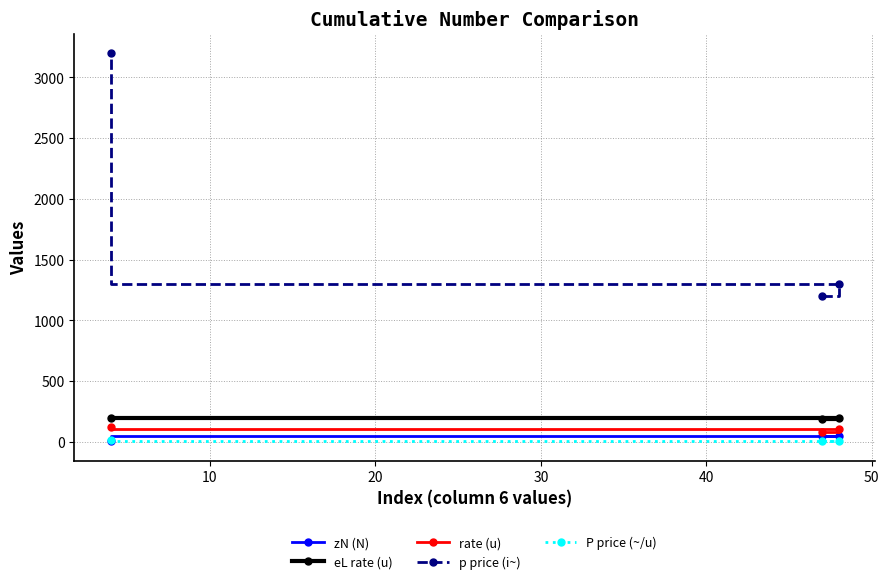

What is the value of the eL rate (u) point at the 3rd from the left?

200.0